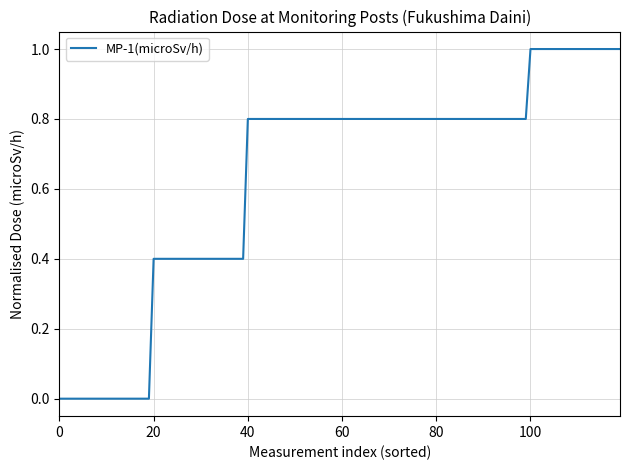

What is the difference between the maximum and minimum values?

1.0